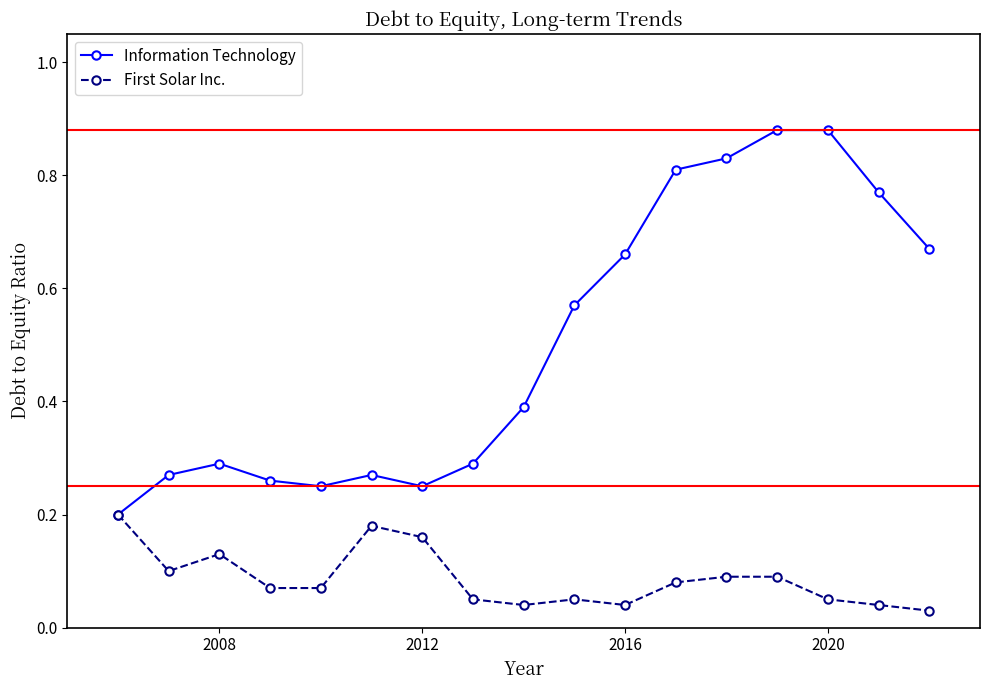

True or false: First Solar Inc. has more than 1 interior local peaks.

True